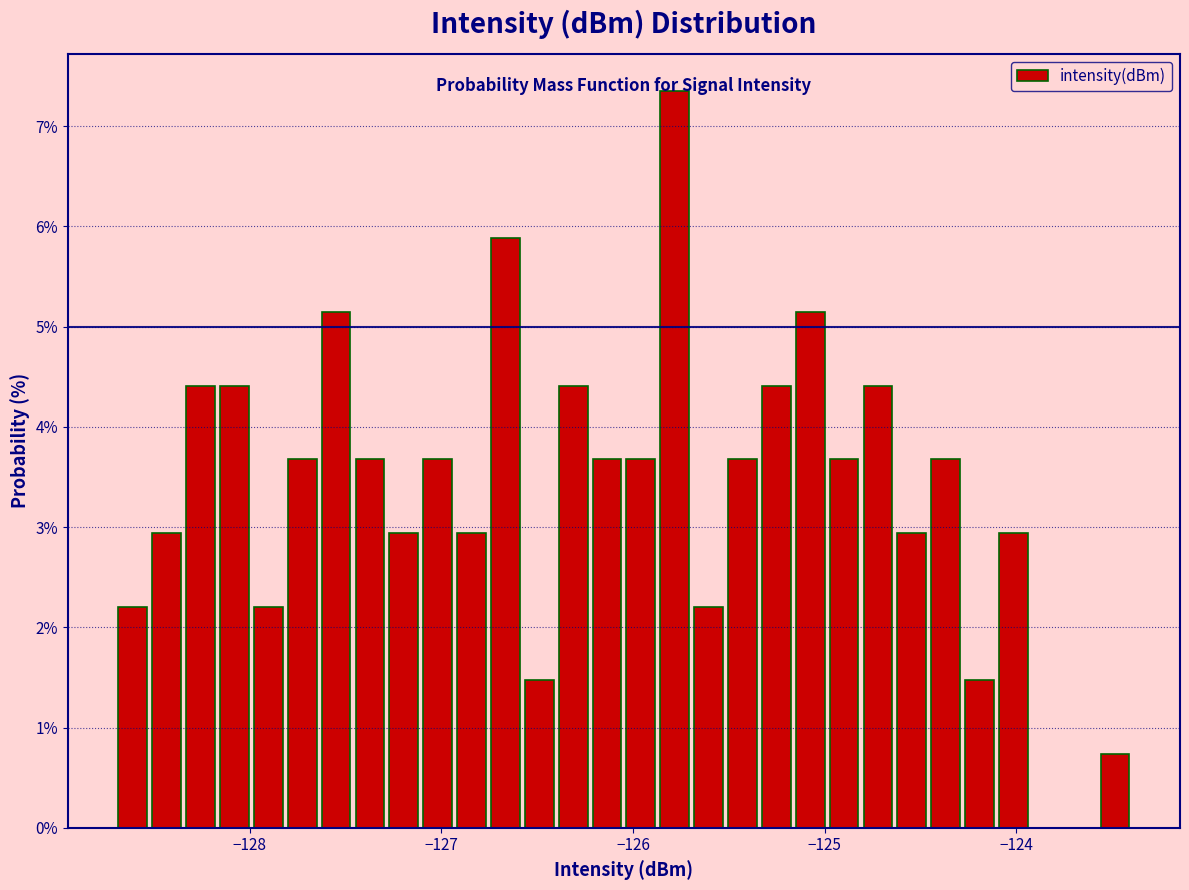

Around what value on the x-axis is the tallest bar? Give the approximate position of its centre, as read against the axis.

-125.8